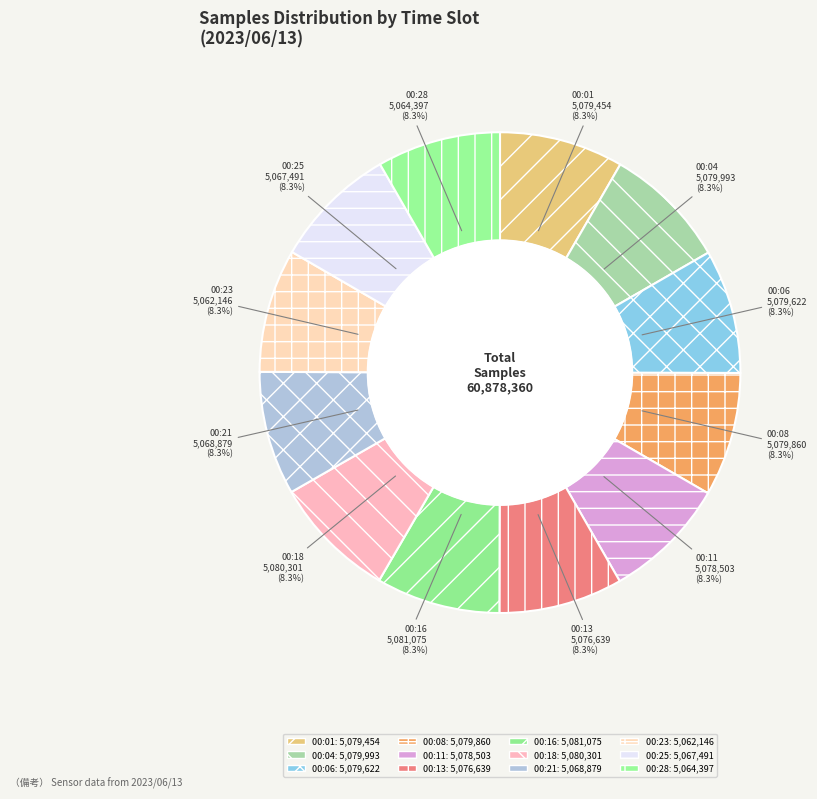

Does 00:18 represent more than half of the total?

No